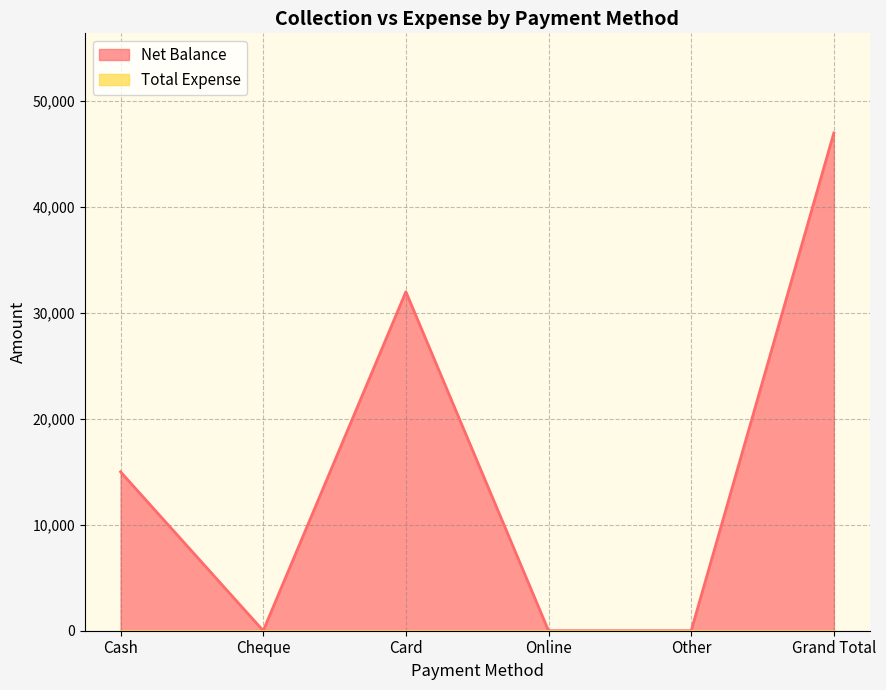

Reading right to left, transcribe all the data shown in this chart.

Grand Total=47000	Other=0	Online=0	Card=32000	Cheque=0	Cash=15000